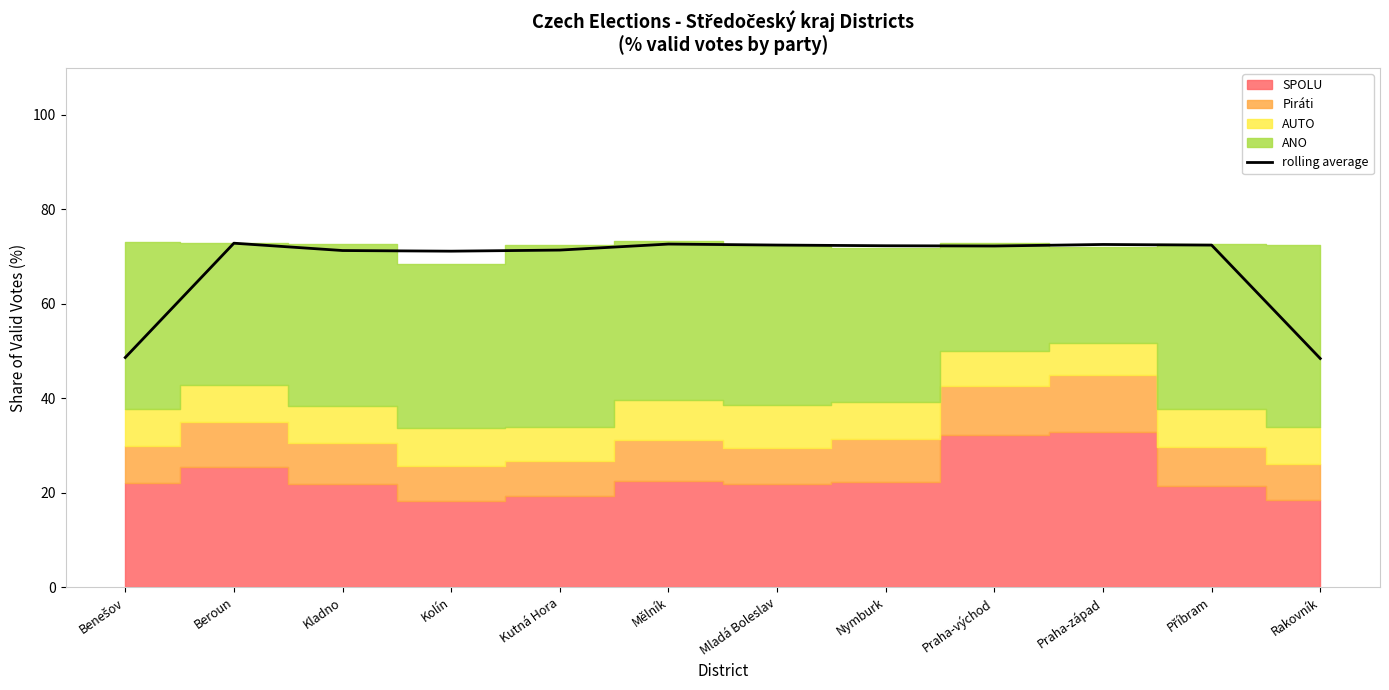

Reading left to right, list all the values displayed in this chart.

48.6	72.8	71.3	71.2	71.4	72.7	72.4	72.3	72.2	72.6	72.4	48.4